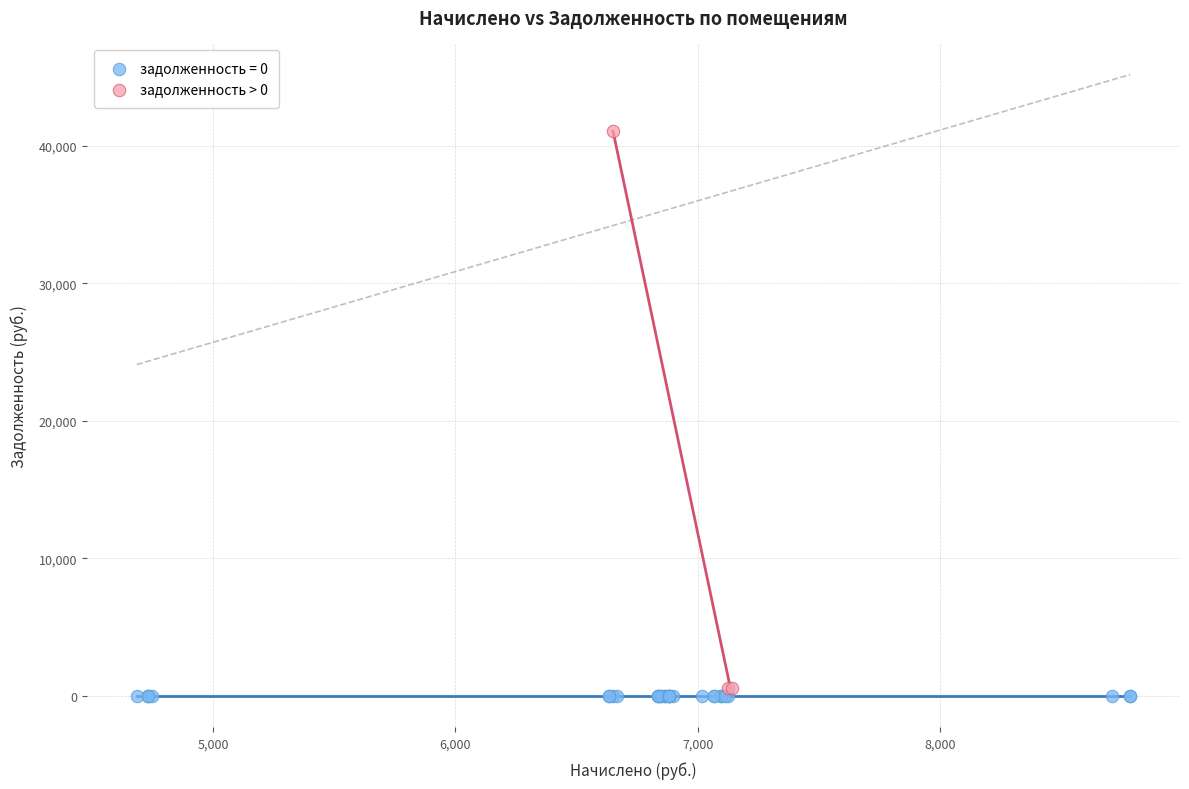

Which series reaches the maximum Y coordinate?

задолженность > 0